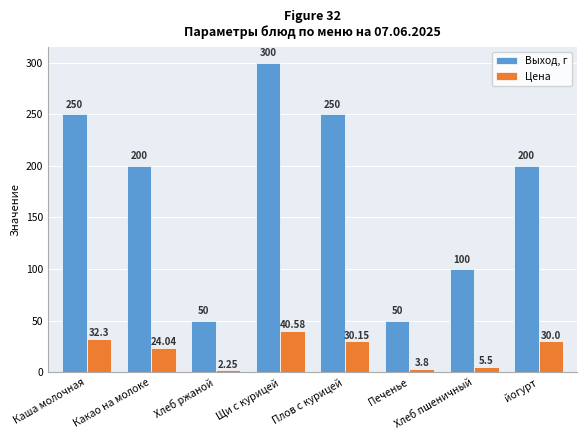

Rank the series by their average value, from lowest to highest.

Цена, Выход, г